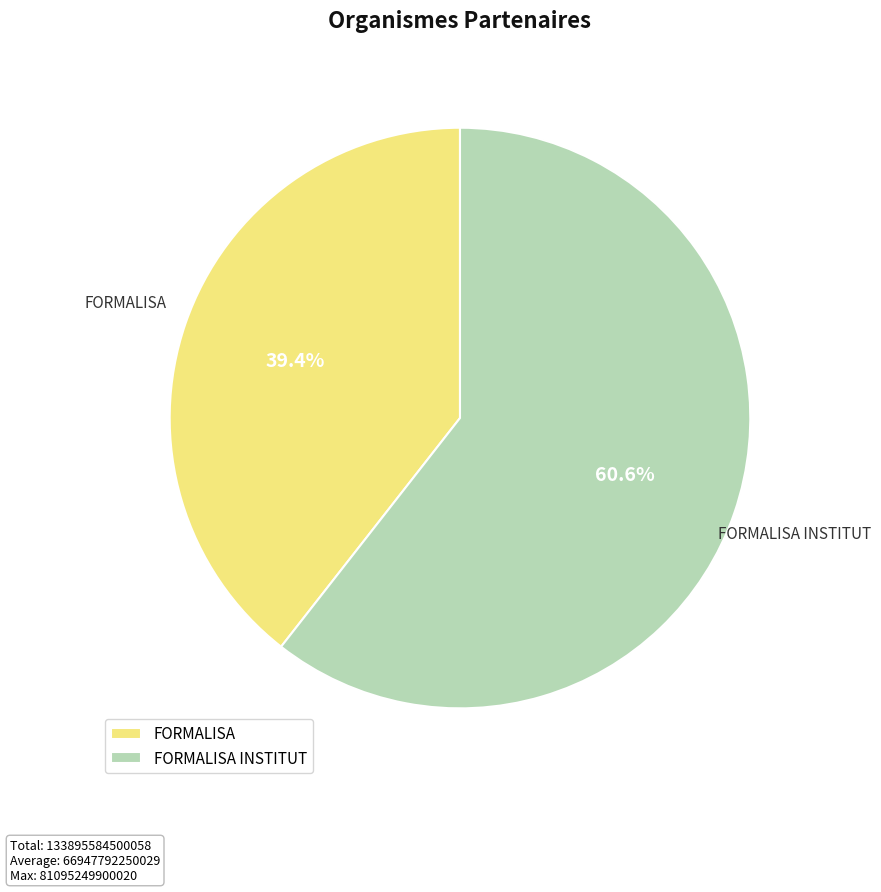

Between FORMALISA and FORMALISA INSTITUT, which is larger?

FORMALISA INSTITUT